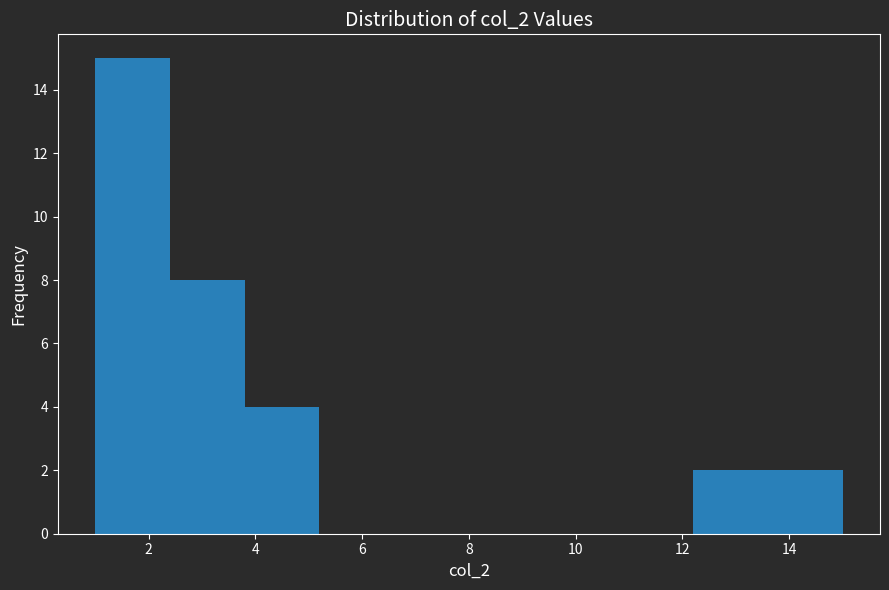

How tall is the bar that spans 3.8 to 5.2 on the x-axis? The values are not printed on the chart, so give them approximately, as read against the axis.

4